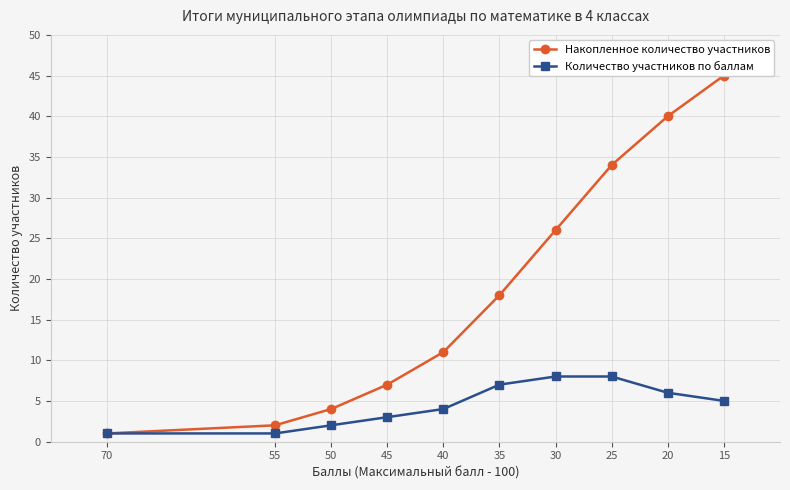

Does the chart have visible grid lines?

Yes